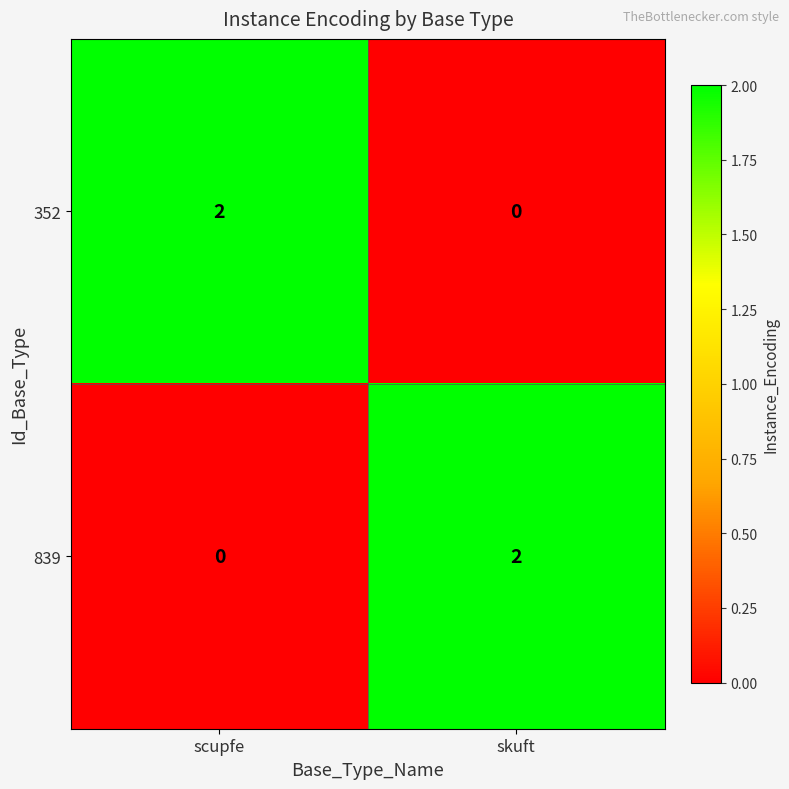

Rank the series at scupfe from highest to lowest value.

352, 839